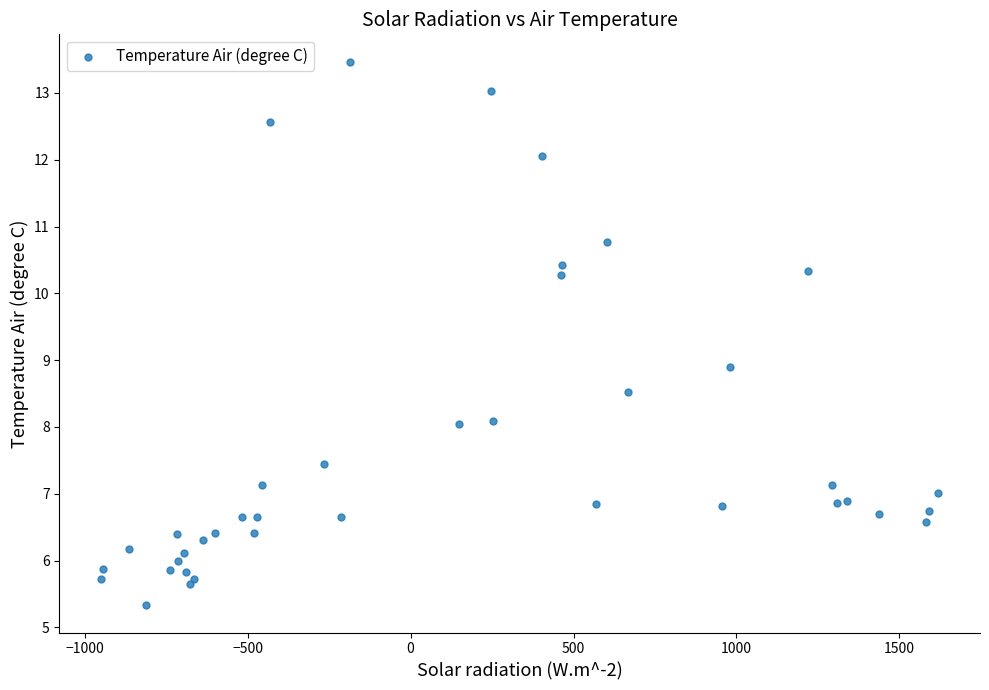

What Y value in the scatter plot is closest to 9?

8.9